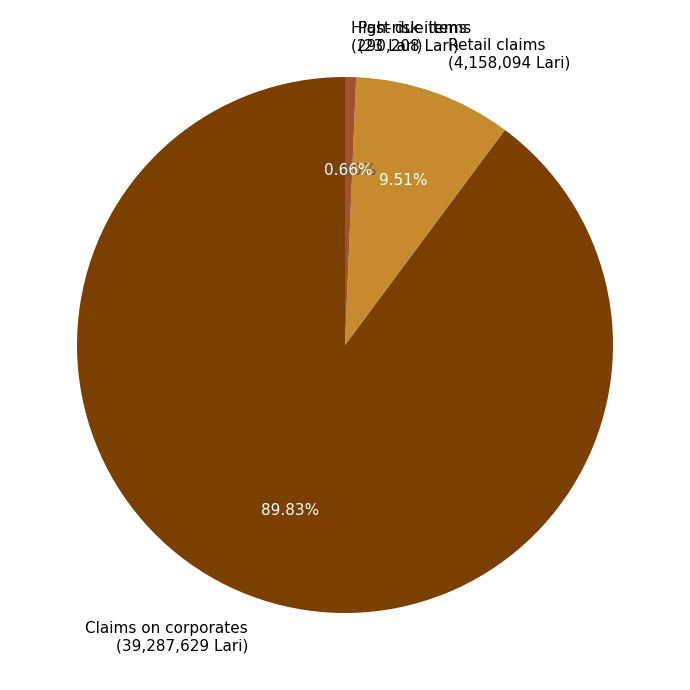

To the nearest percent, what is the combined percentage of Retail claims and Claims on corporates?

99%